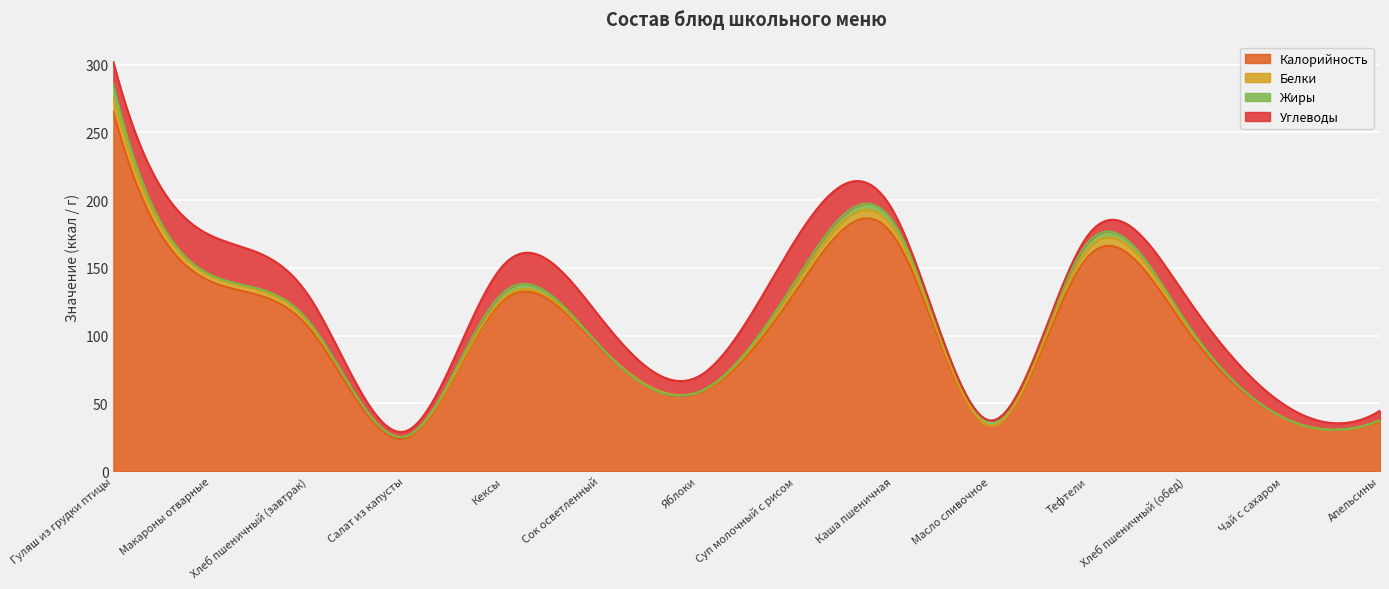

True or false: Жиры and Калорийность cross at least once.

False